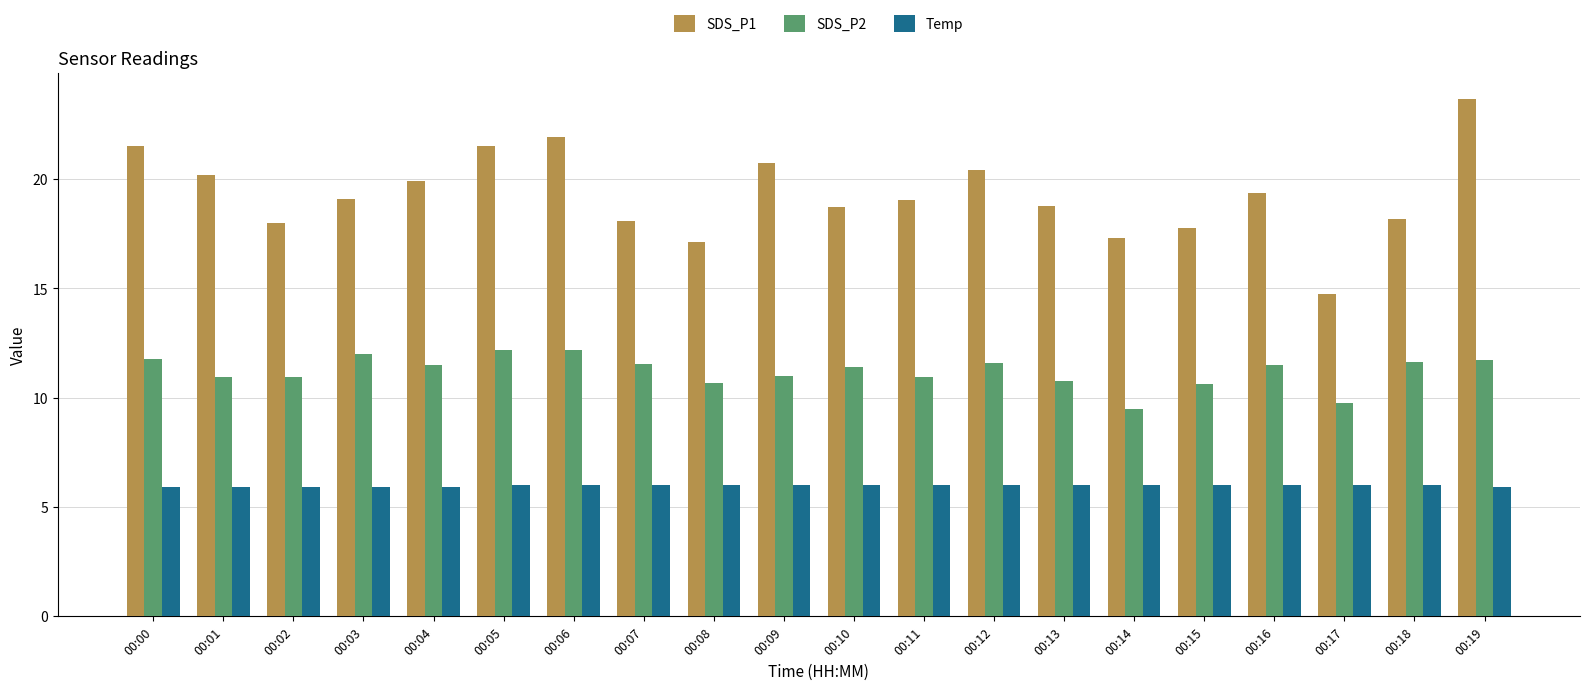

What is the difference between the maximum and second lowest values in the SDS_P1 series?

6.5